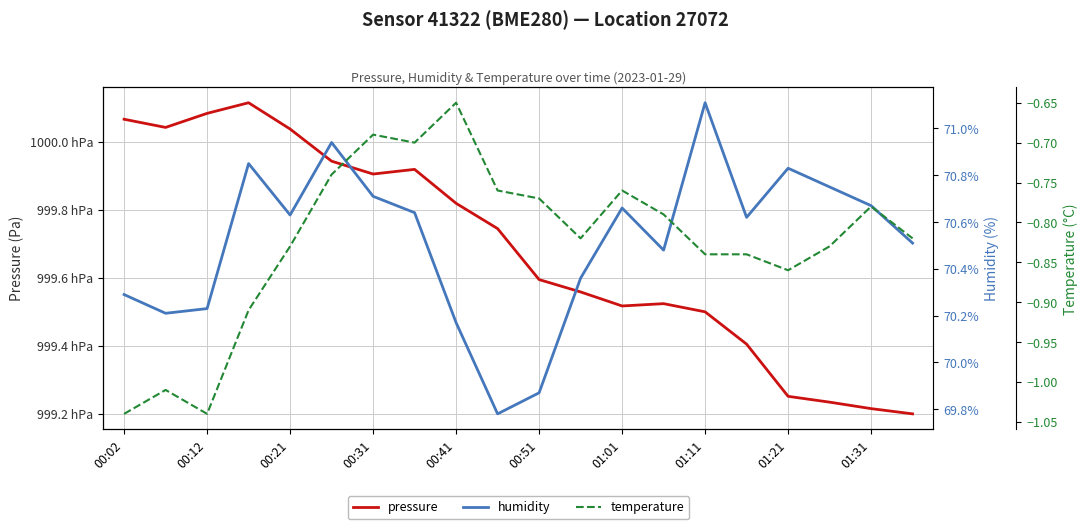

At how many categories does at least one series exceed 74138?

20